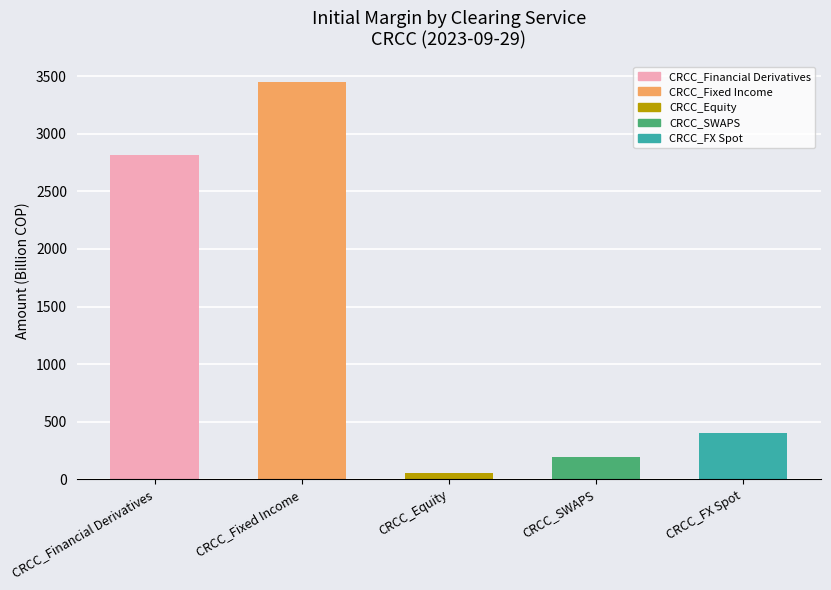

What is the maximum value shown in the chart?

3453.9